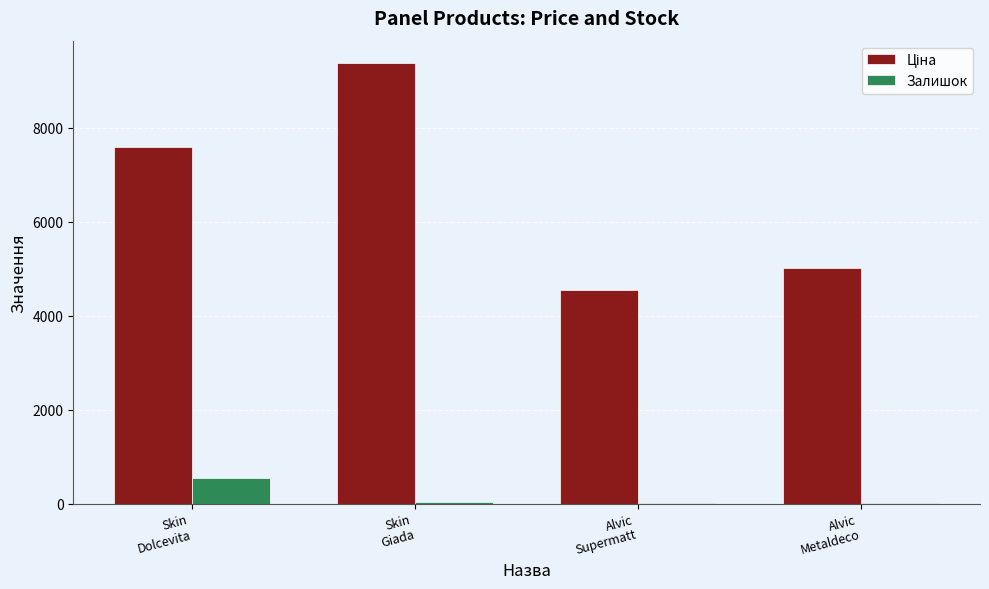

What is the sum of all Залишок values?

602.0